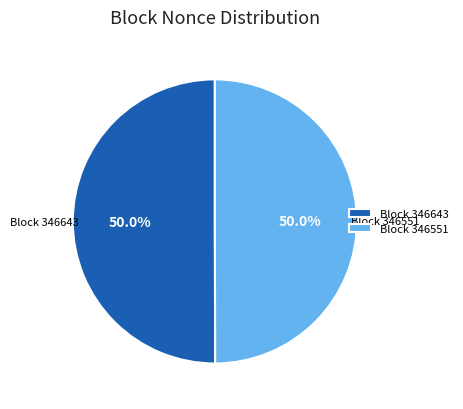

Do Block 346551 and Block 346643 together represent more than half of the pie?

Yes